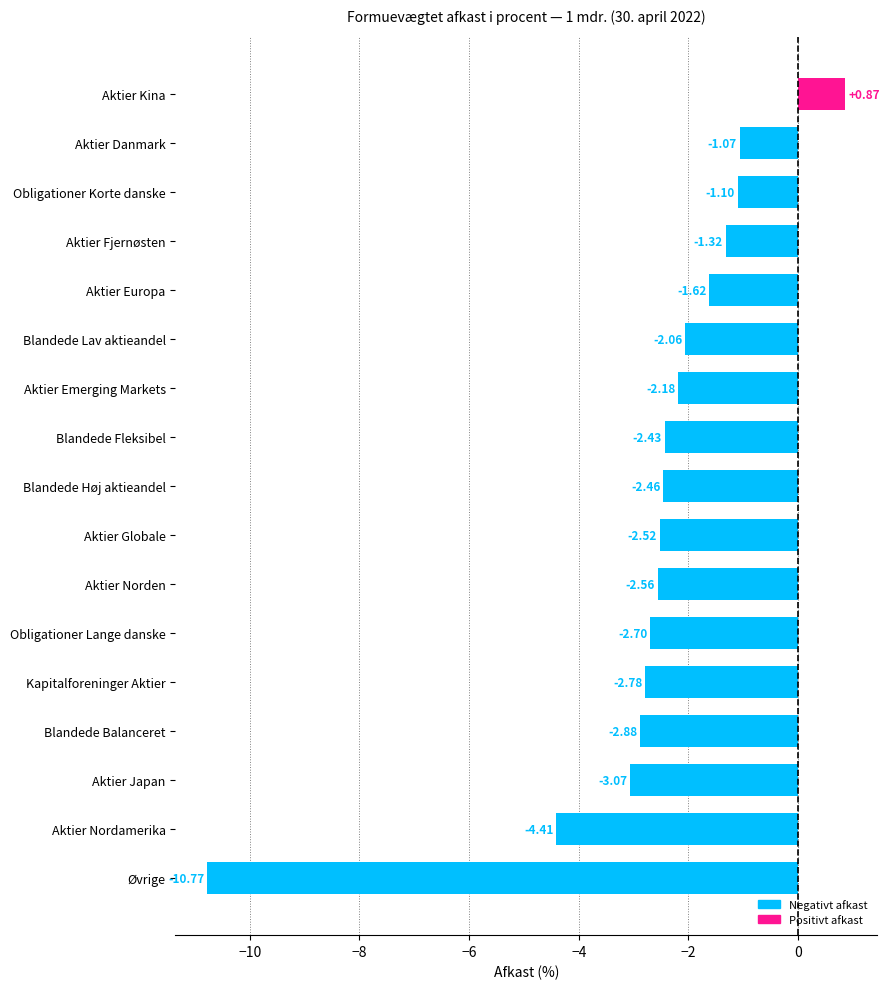

Which label corresponds to the smallest value in the chart?

Øvrige